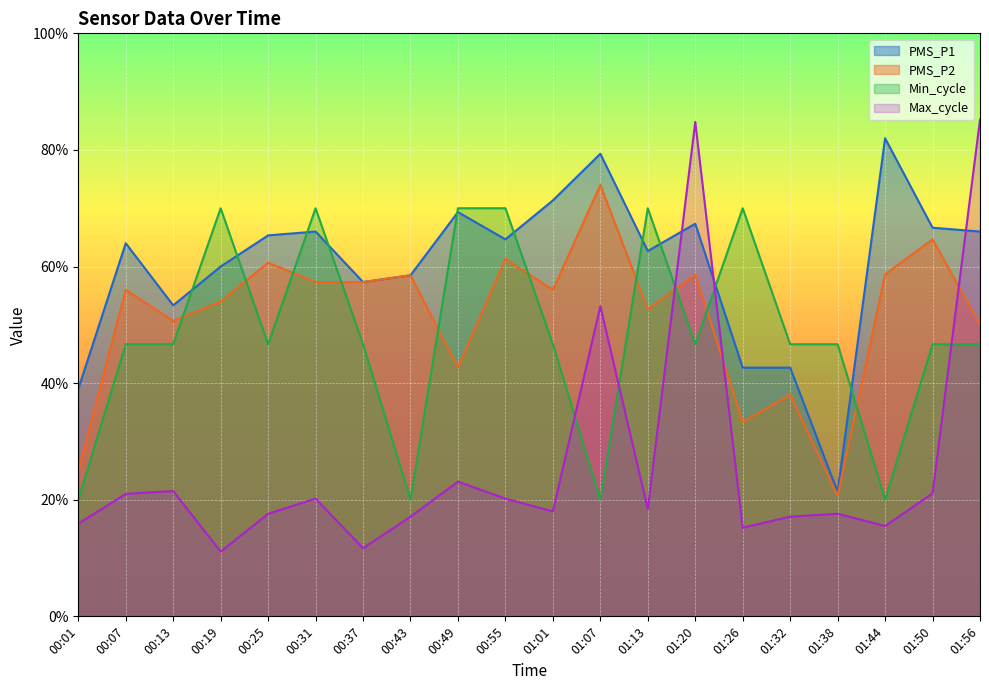

What is the value of the Min_cycle point at the 2nd from the left?

46.7